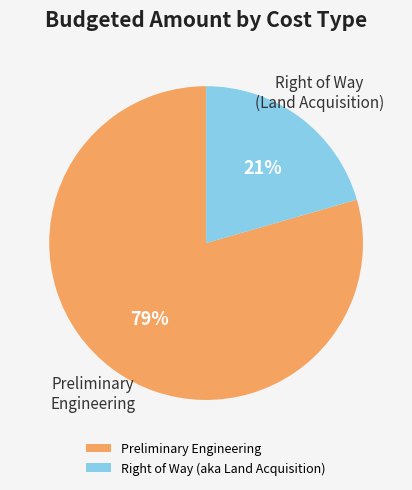

To the nearest percent, what is the average slice percentage?

50%